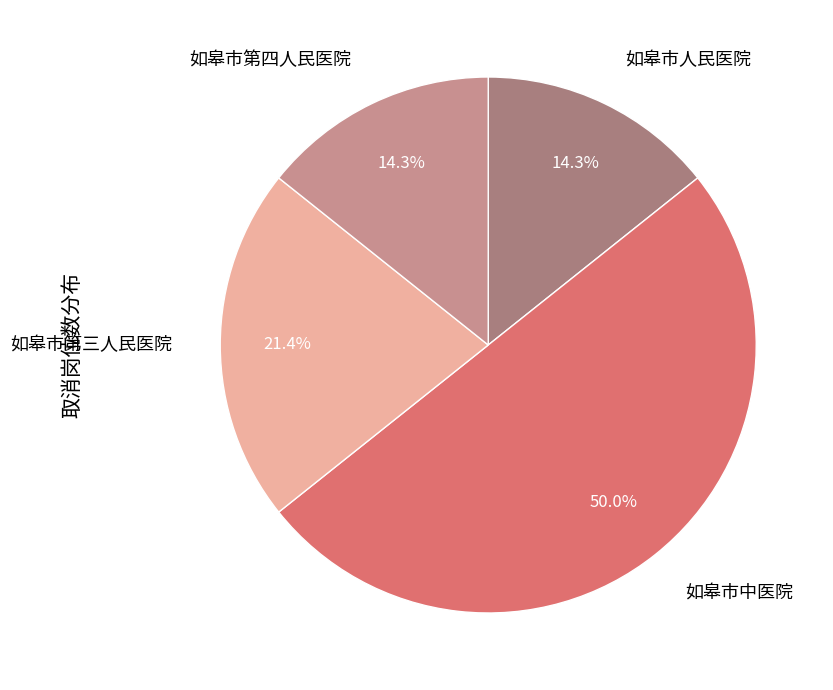

Which slice is the largest?

如皋市中医院